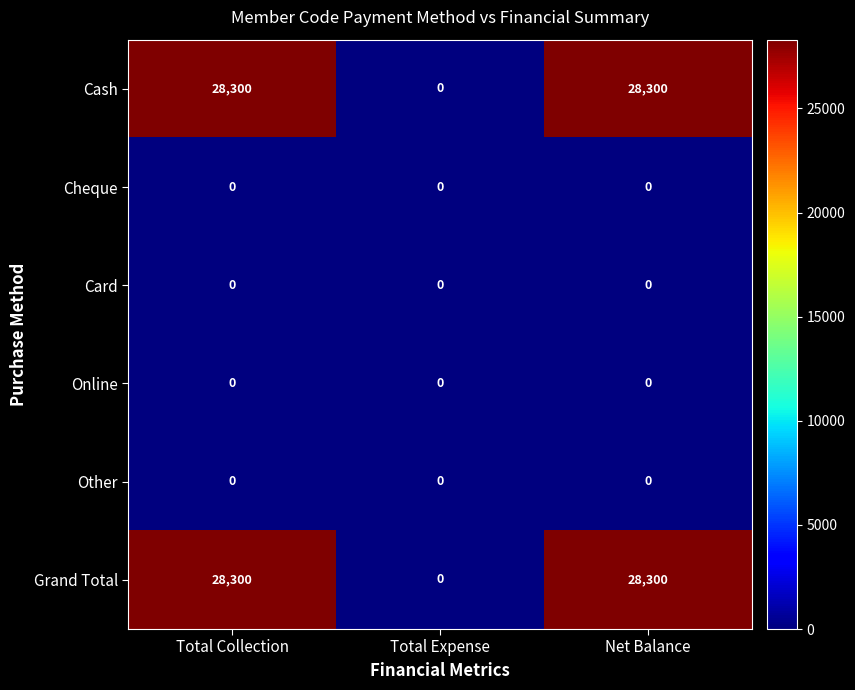

What is the greatest value displayed?

28300